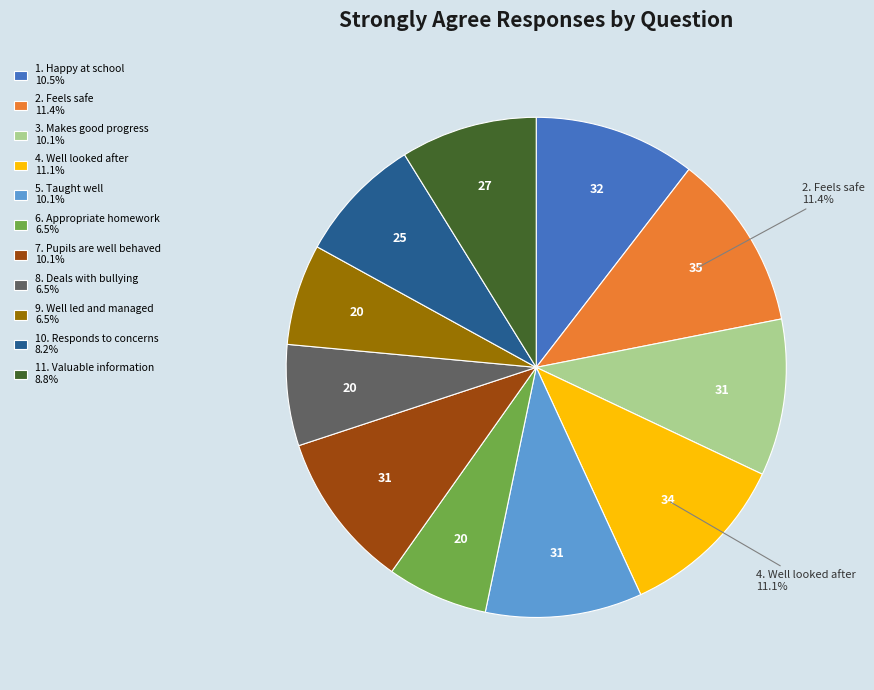

Approximately how many times larger is the value at 10. Responds to concerns compared to 1. Happy at school?

0.8